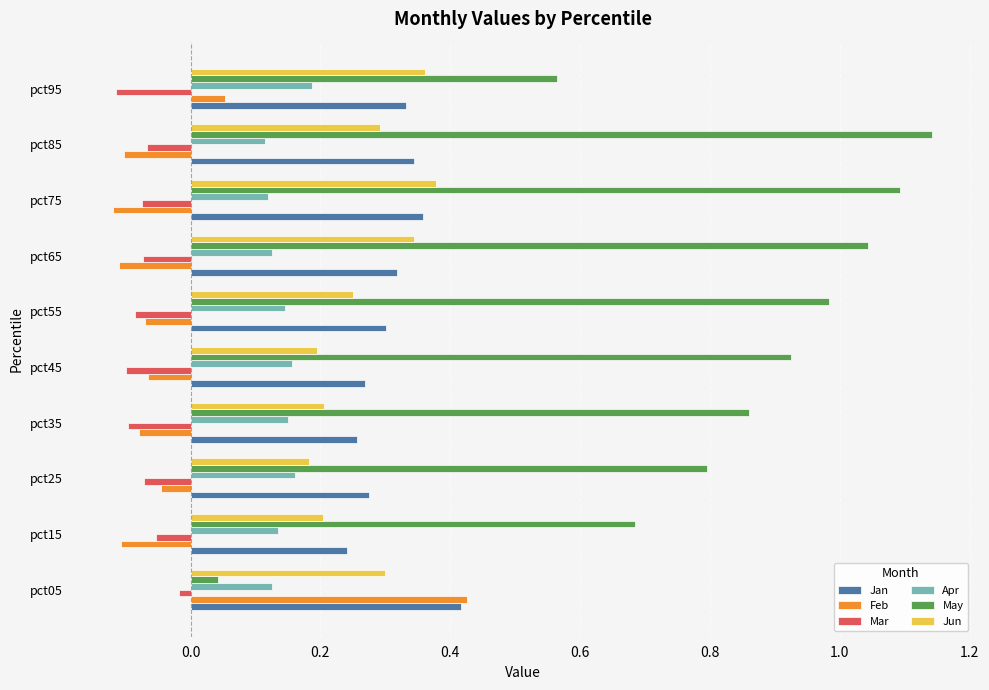

Count the Apr values in the range 0 to 1.

10